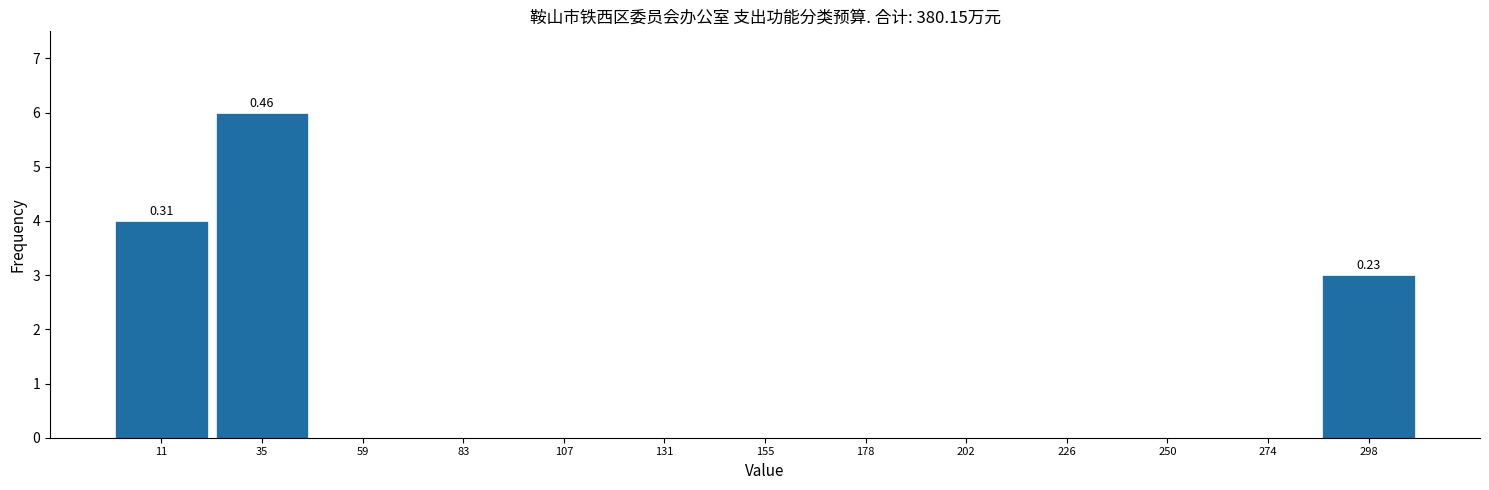

Over which range of the x-axis is the bar tallest?

25 to 50